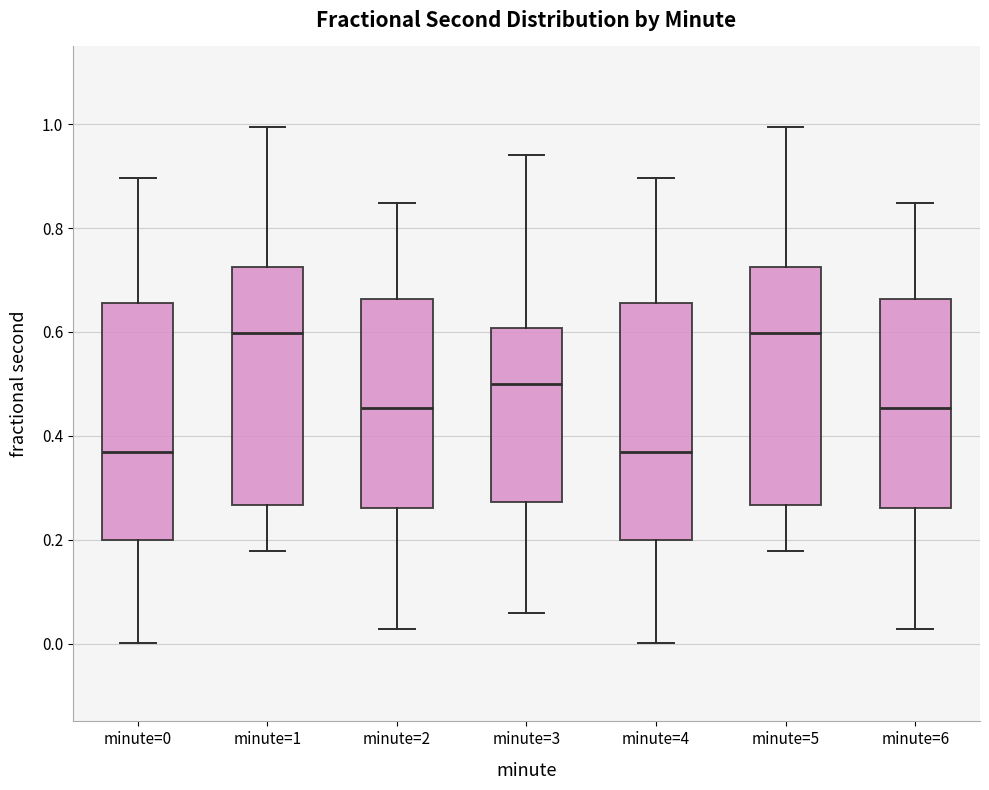

Where does the lower whisker of the box for minute=6 end on the y-axis? The values are not printed on the chart, so give them approximately, as read against the axis.

0.02